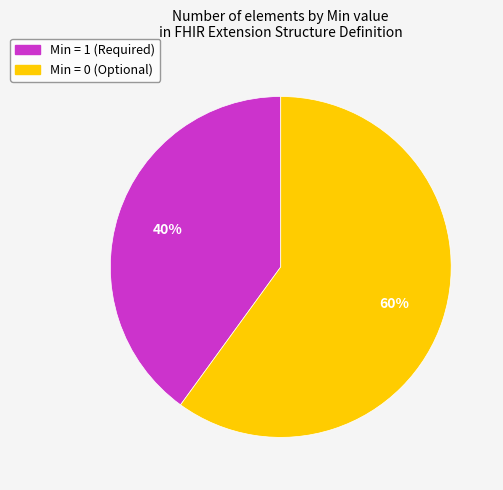

How many slices are in this pie chart?

2